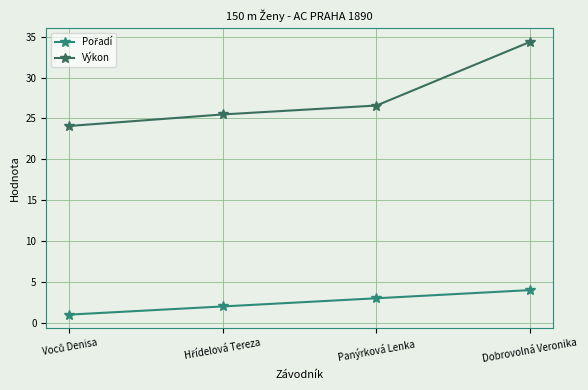

Where is Výkon nearest to the value 29?

Panýrková Lenka